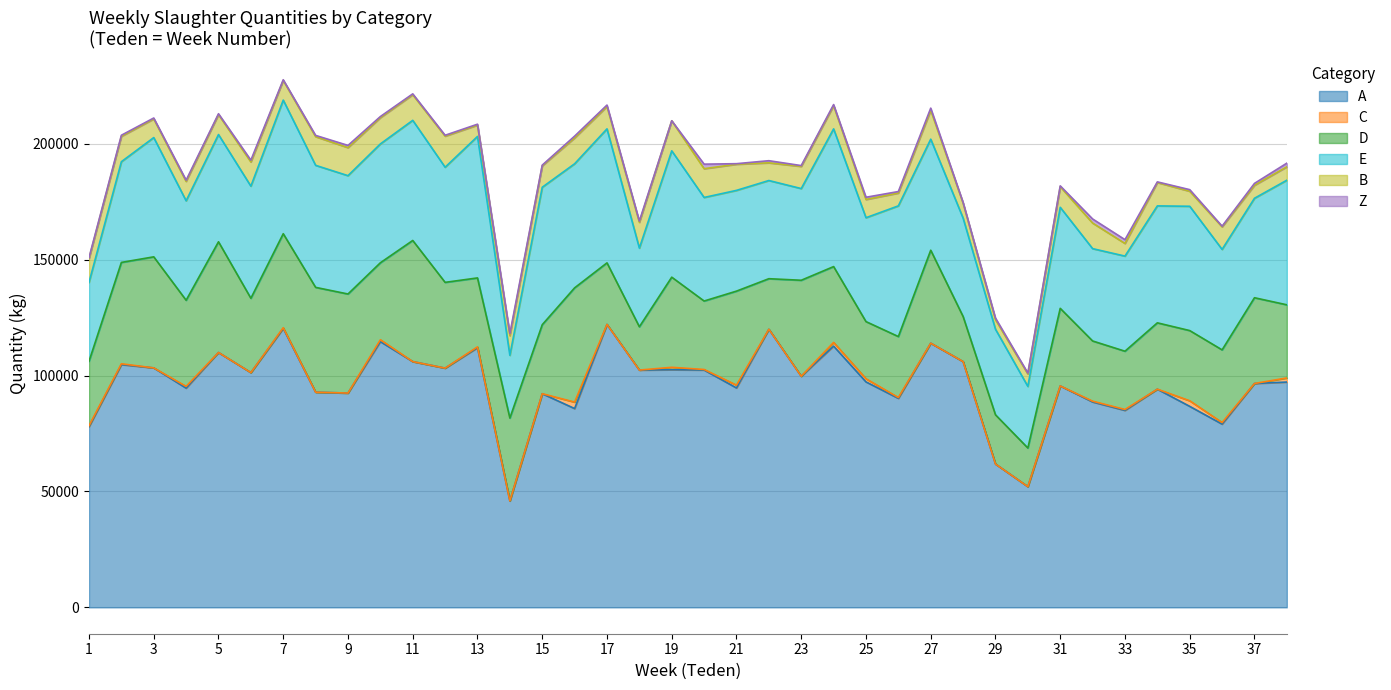

What is the value of the A point at the 3rd from the left?

103314